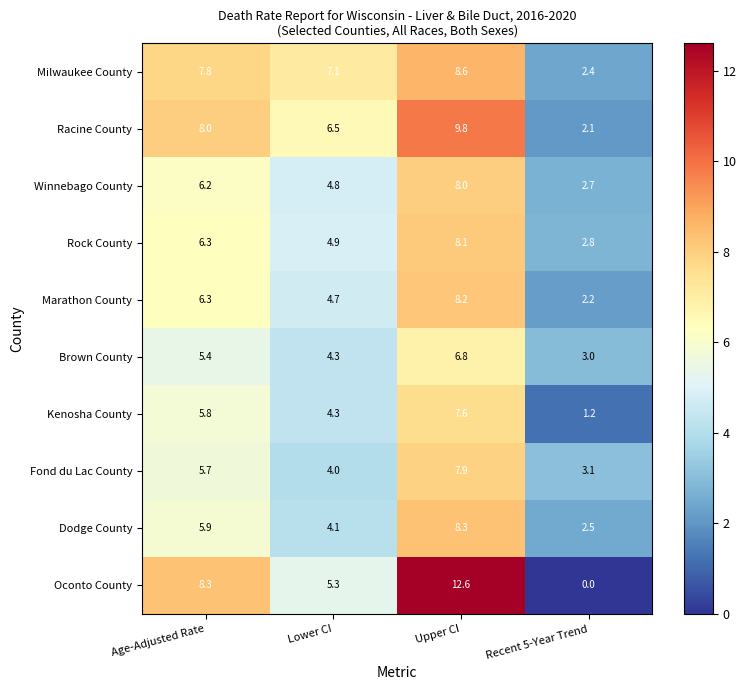

Between Upper CI and Recent 5-Year Trend, which series saw the biggest shift?

Oconto County